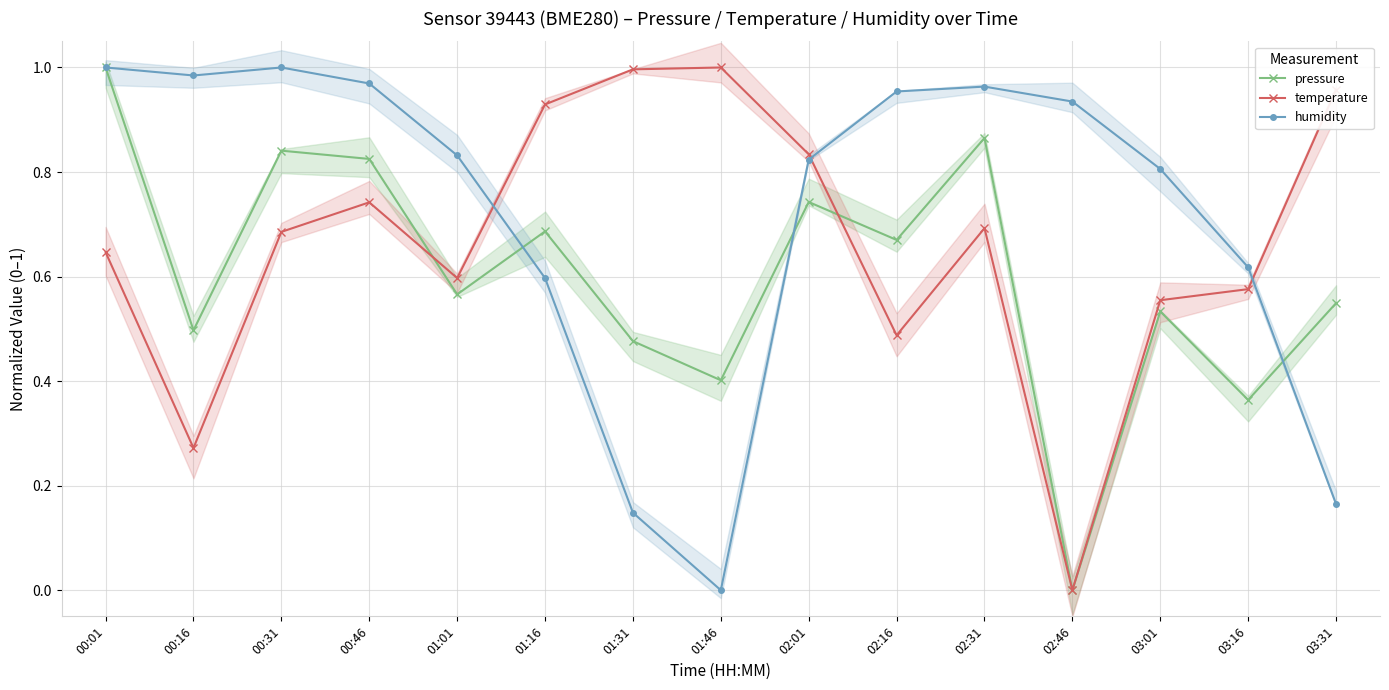

True or false: humidity has more than 0 interior local peaks.

True